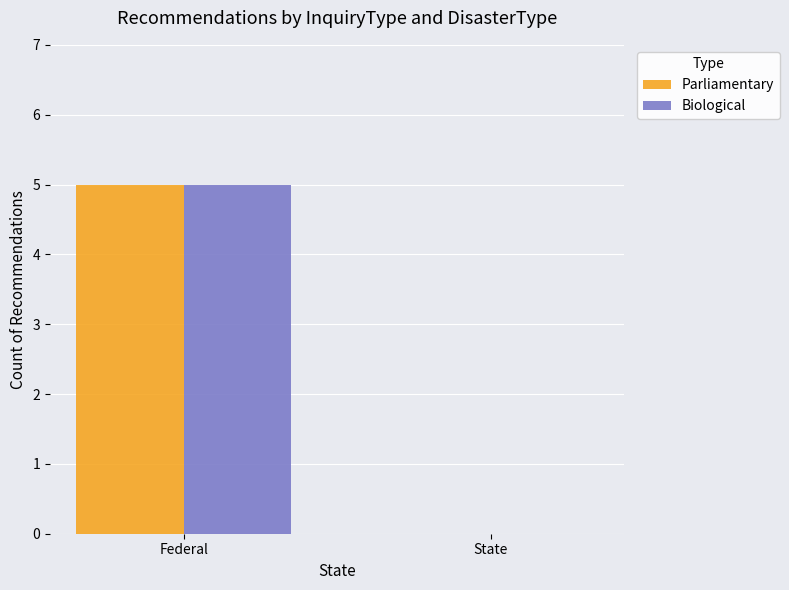

Is it true that Parliamentary equals 7 at Federal?

False